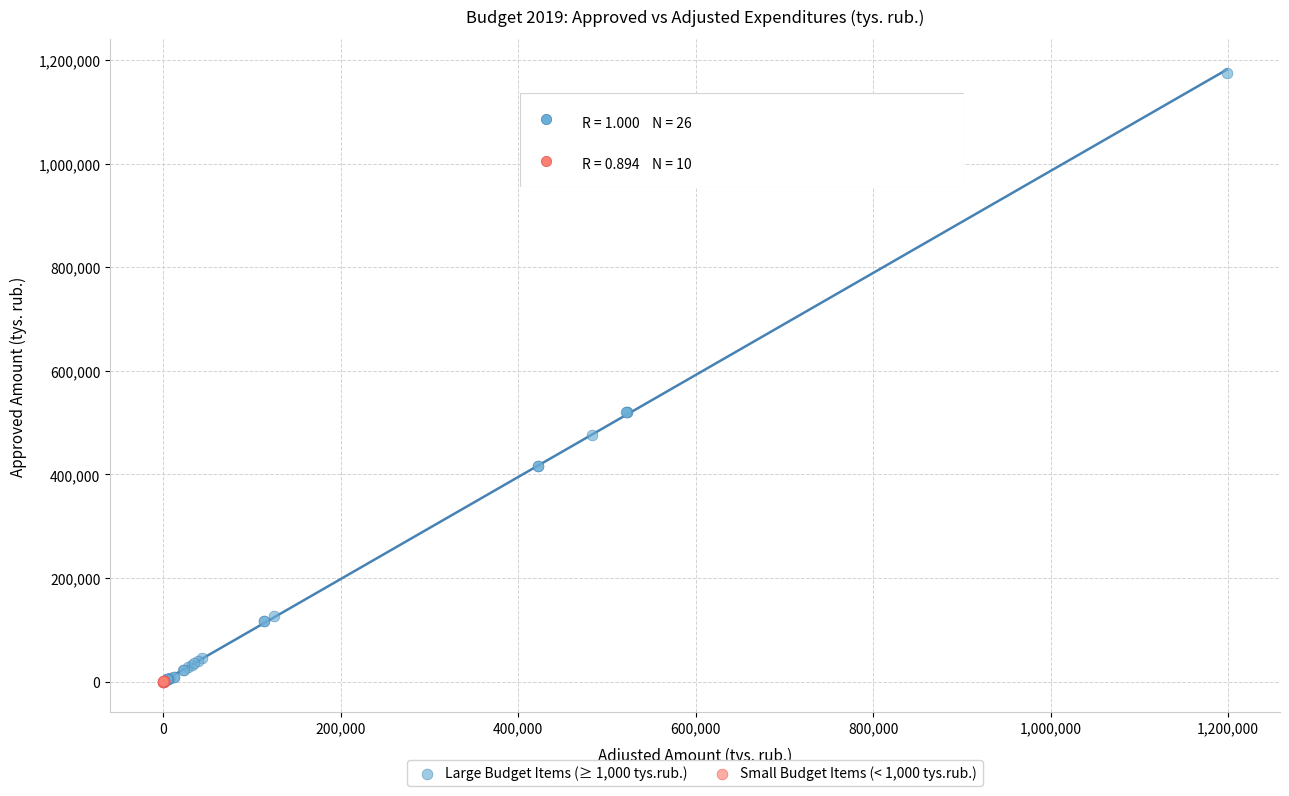

Which series has the widest spread of Y values?

Large Budget Items (≥ 1,000 tys.rub.)